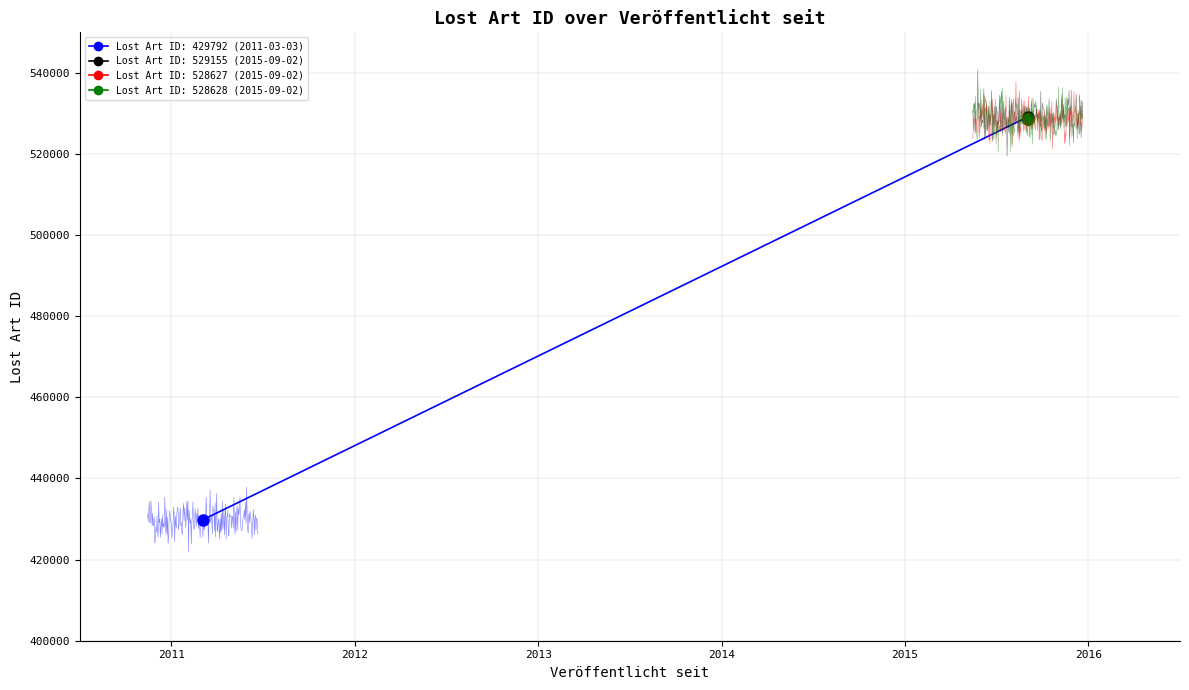

Between 2015-09-02 and 2015-09-02, which is larger?

2015-09-02